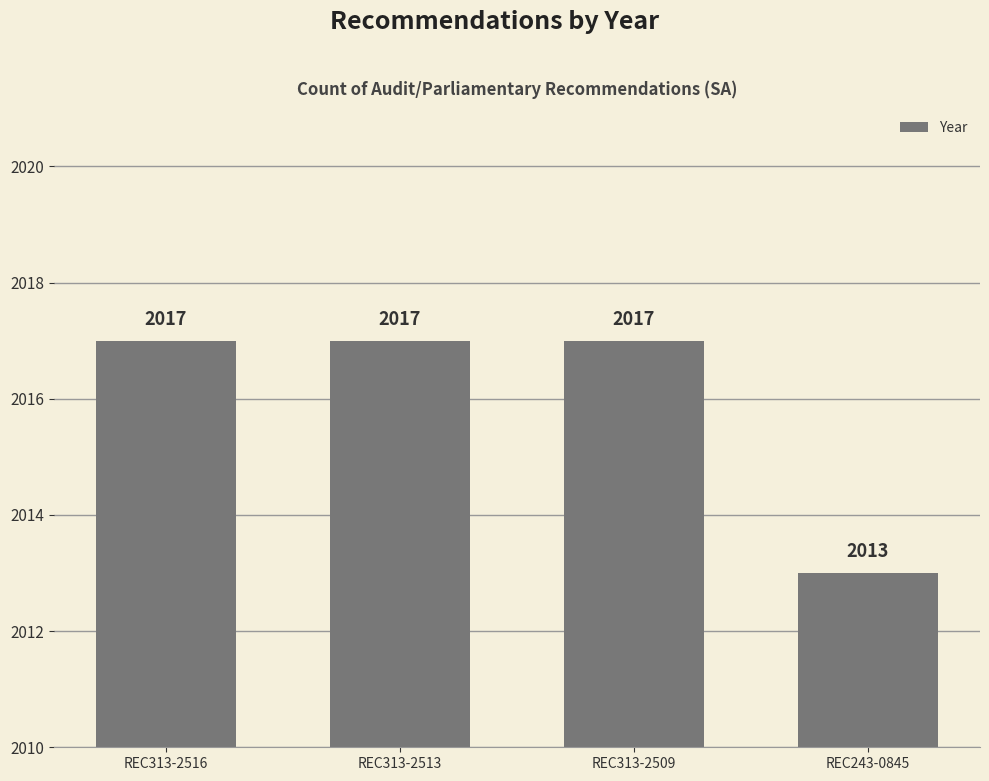

Reading right to left, extract all data points from this chart.

REC243-0845=2013	REC313-2509=2017	REC313-2513=2017	REC313-2516=2017